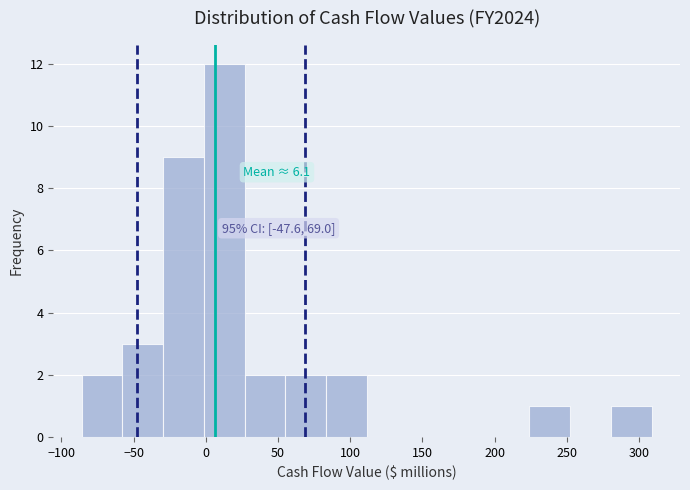

Which range on the x-axis has the tallest bar?

0 to 25